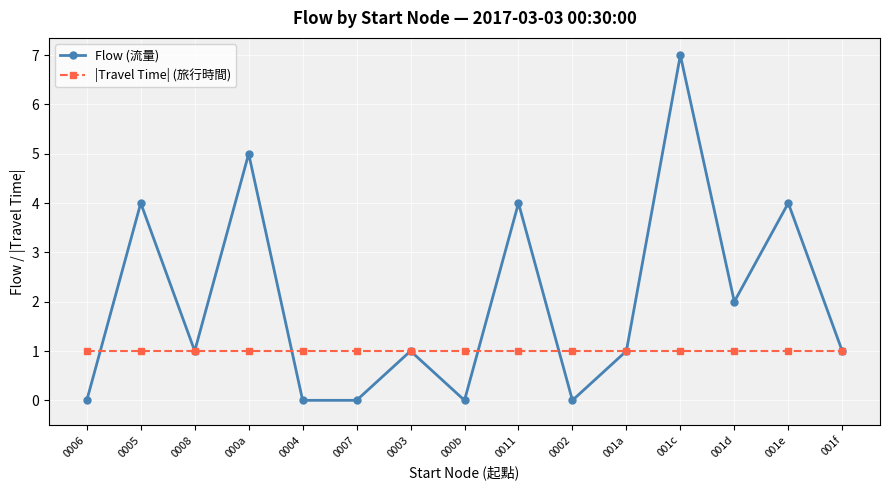

List the series in order of their peak value, lowest first.

|Travel Time| (旅行時間), Flow (流量)